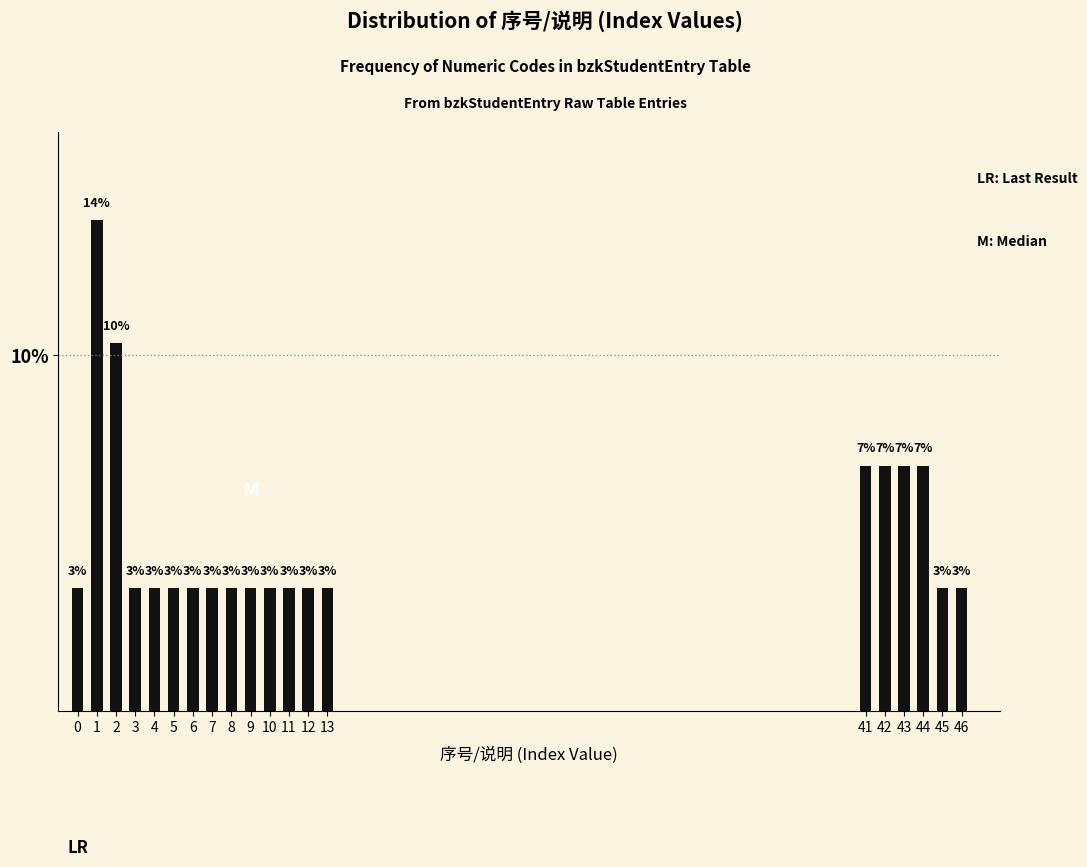

Are the bars horizontal?

No